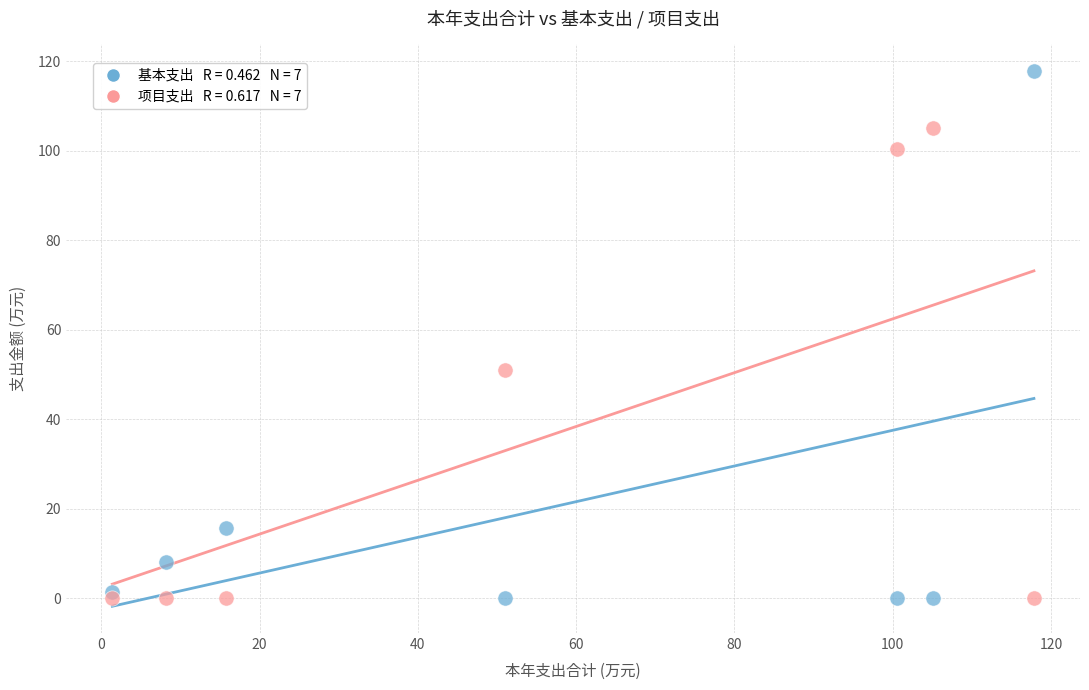

Across all data points, what is the range of X values (max minus min)?

116.4